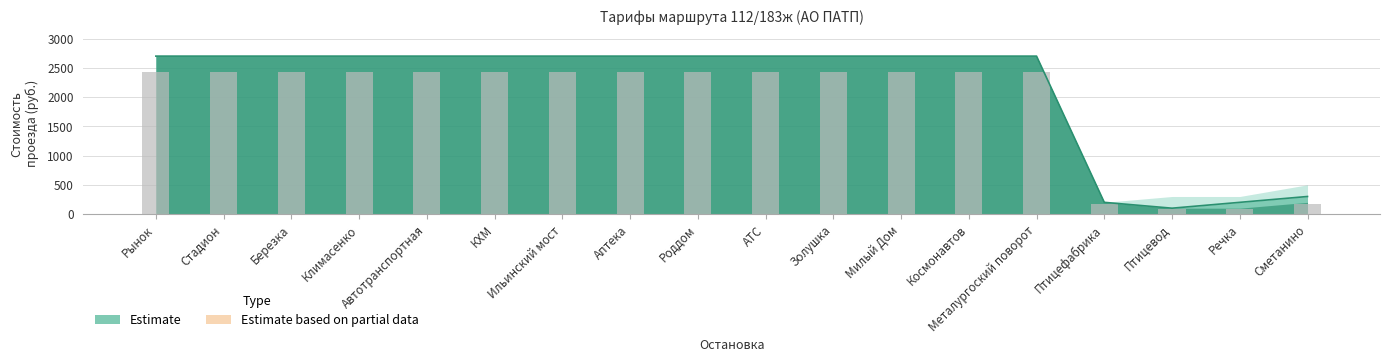

What value does the fare_lower series have at Автотранспортная, to the nearest 10?

2430